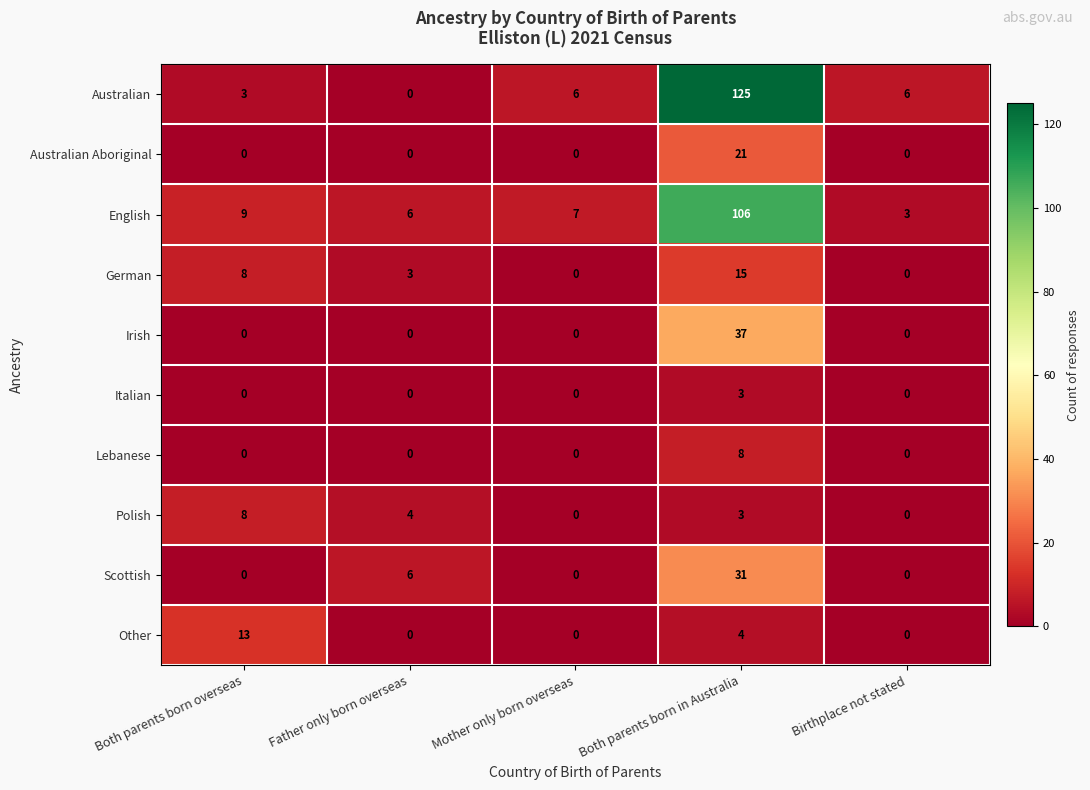

Between Both parents born overseas and Both parents born in Australia, which series saw the biggest shift?

Australian